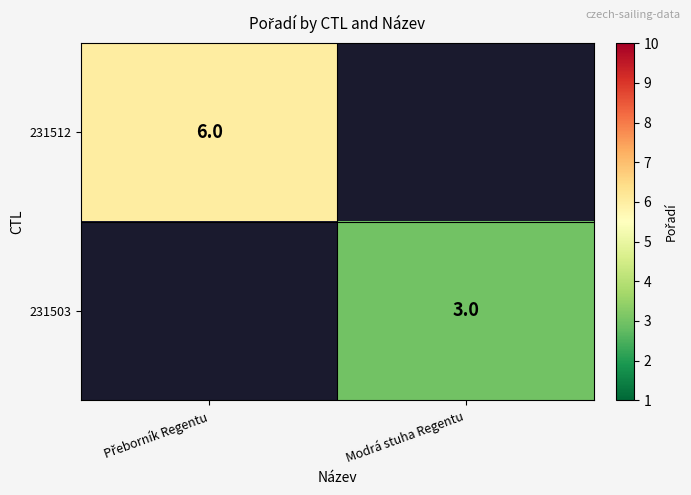

Count the number of data series in this chart.

2